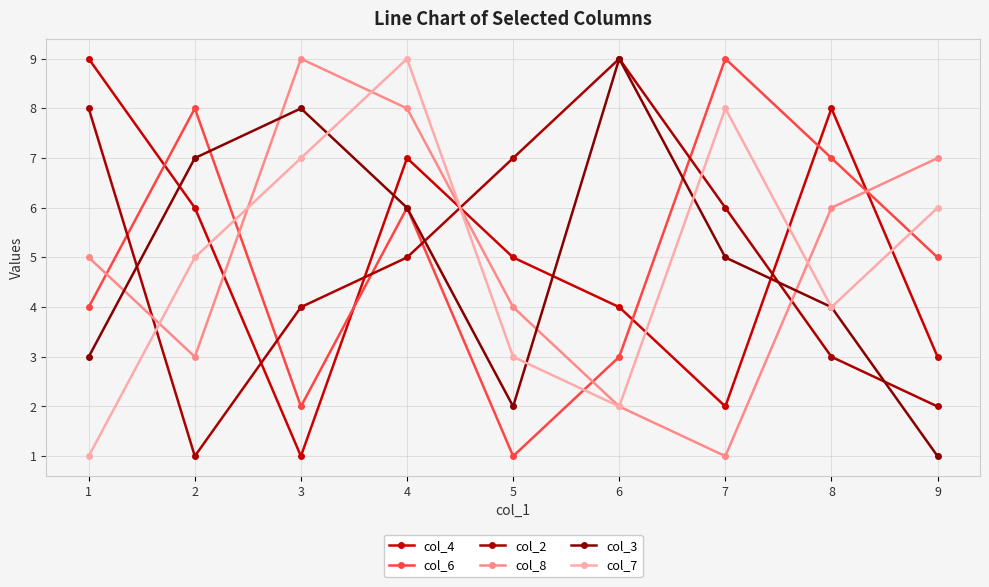

What is the difference between the col_6 values at 3 and 8?

5